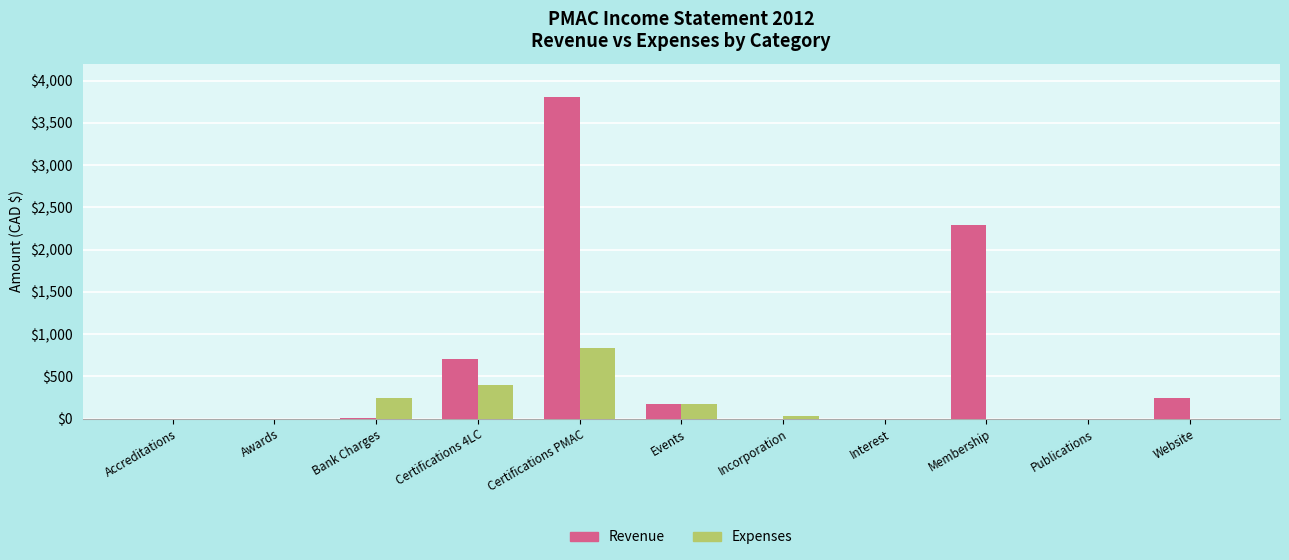

Is the value of Revenue at Certifications PMAC greater than the value of Expenses at Membership?

Yes